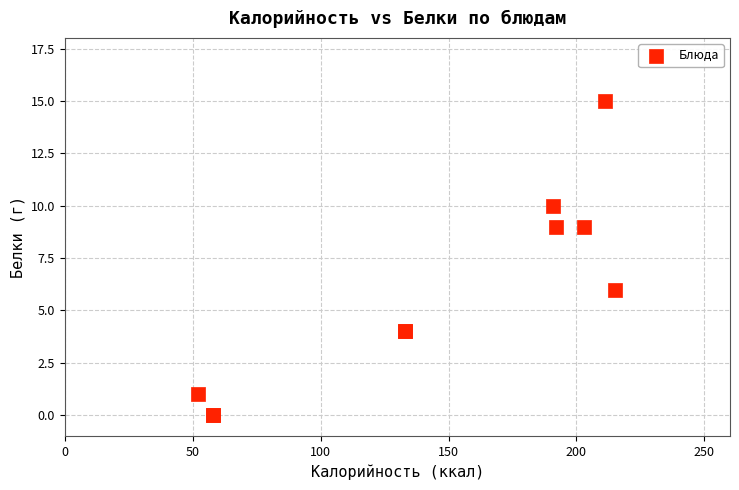

What Y value in the scatter plot is closest to 7?

6